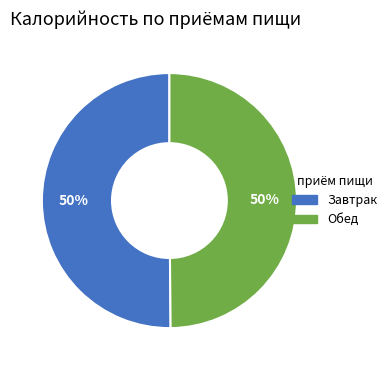

How many slices are in this pie chart?

2